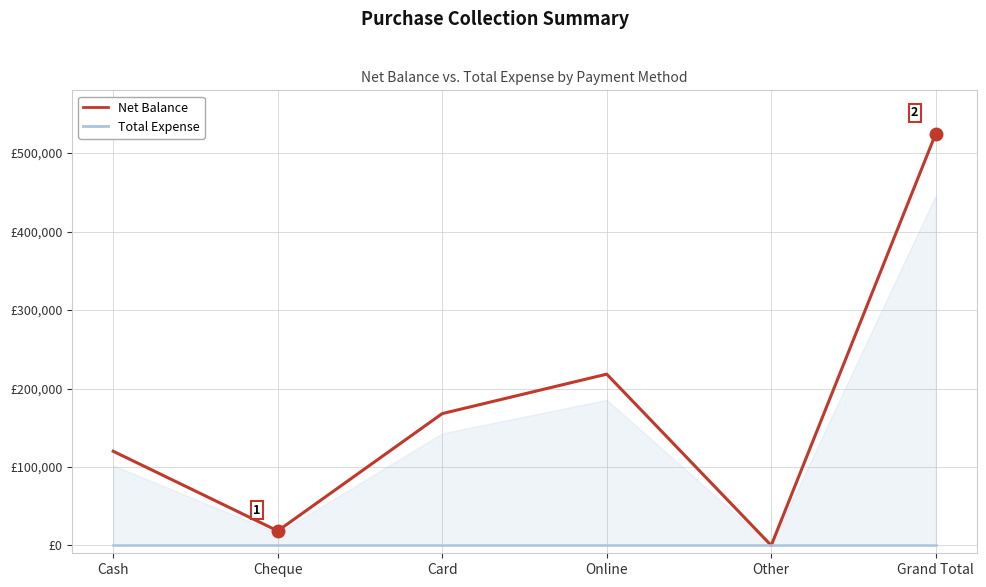

Reading right to left, extract all data points from this chart.

Net Balance: 524800	0	218300	168000	18500	120000
Total Expense: 0	0	0	0	0	0